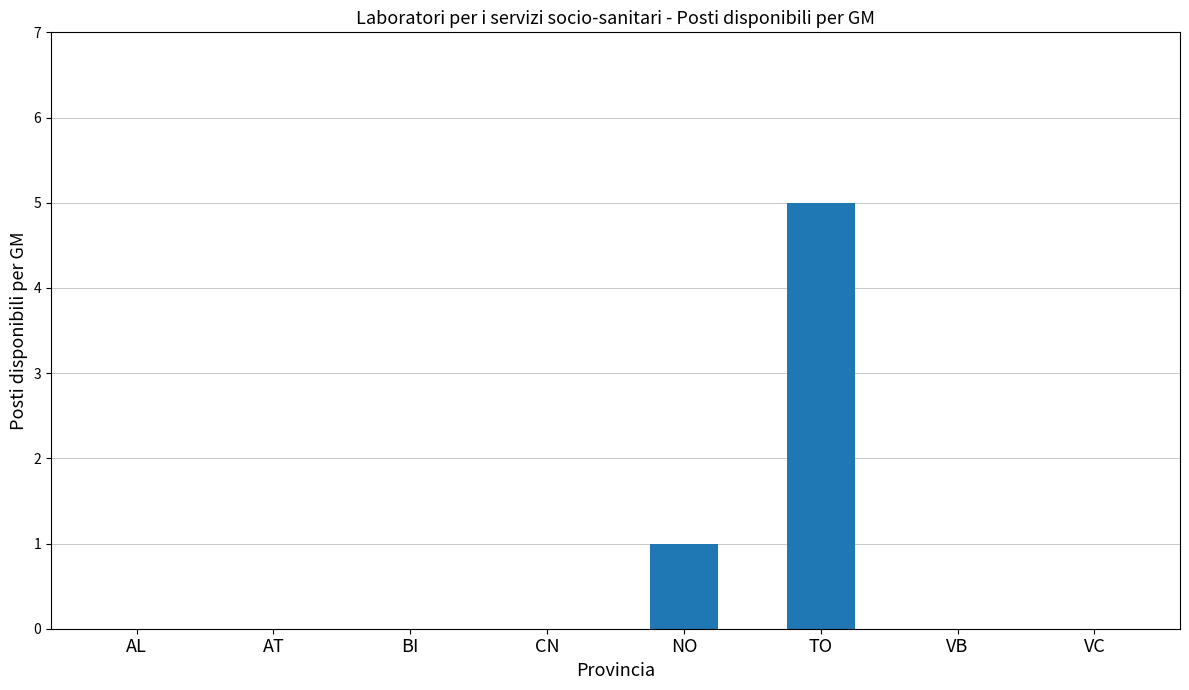

The chart shows a value of 2 at BI. True or false?

False